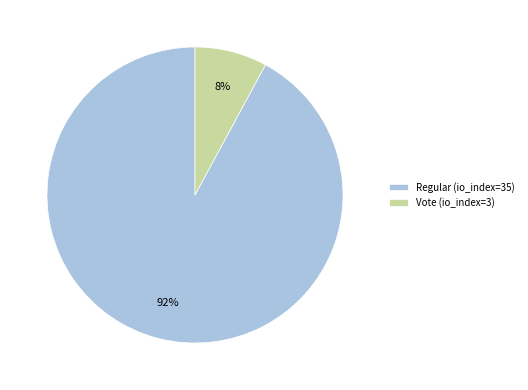

True or false: Regular (io_index=35) accounts for 92% of the total.

True